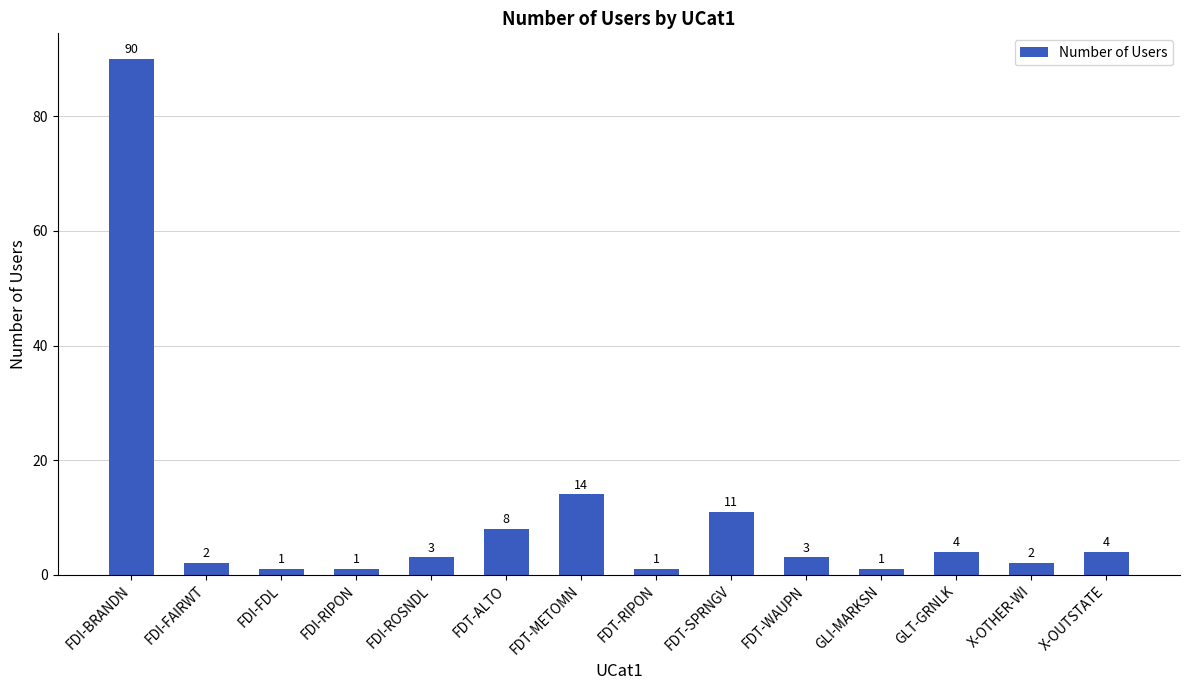

Which category has the highest value across all series?

FDI-BRANDN